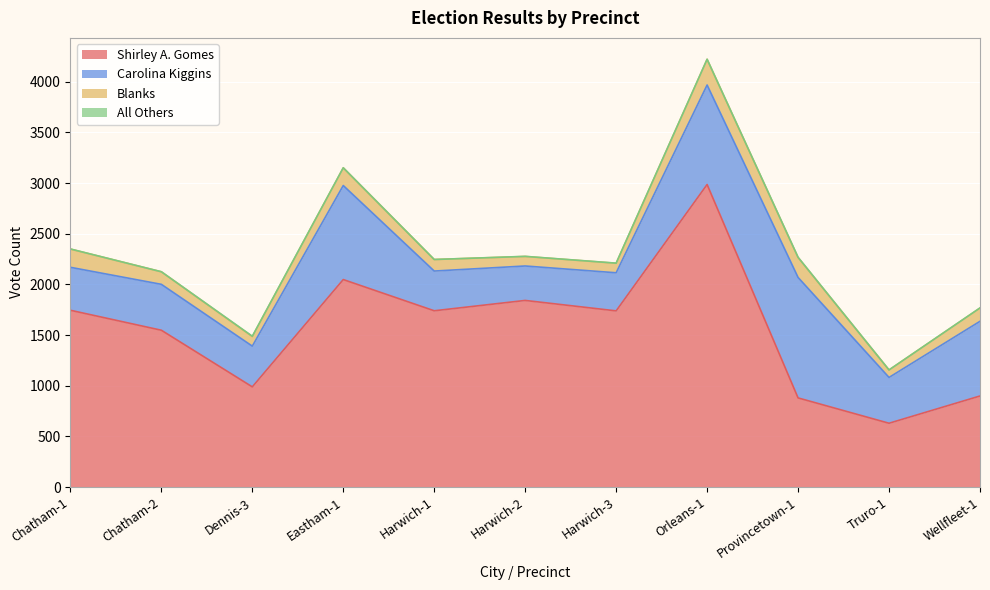

The value of Shirley A. Gomes at Dennis-3 is 989. True or false?

True